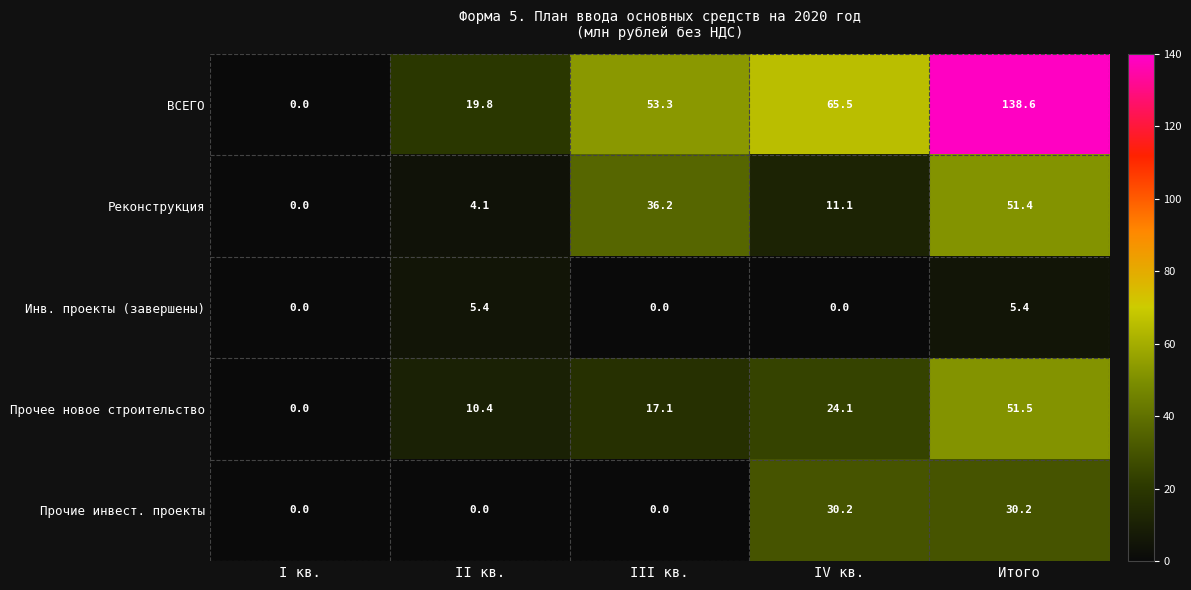

Reading right to left, extract all data points from this chart.

ВСЕГО: Итого=138.6	IV кв.=65.5	III кв.=53.3	II кв.=19.8	I кв.=0.0
Реконструкция: Итого=51.4	IV кв.=11.1	III кв.=36.2	II кв.=4.1	I кв.=0.0
Инв. проекты (завершены): Итого=5.4	IV кв.=0.0	III кв.=0.0	II кв.=5.4	I кв.=0.0
Прочее новое строительство: Итого=51.5	IV кв.=24.1	III кв.=17.1	II кв.=10.4	I кв.=0.0
Прочие инвест. проекты: Итого=30.2	IV кв.=30.2	III кв.=0.0	II кв.=0.0	I кв.=0.0